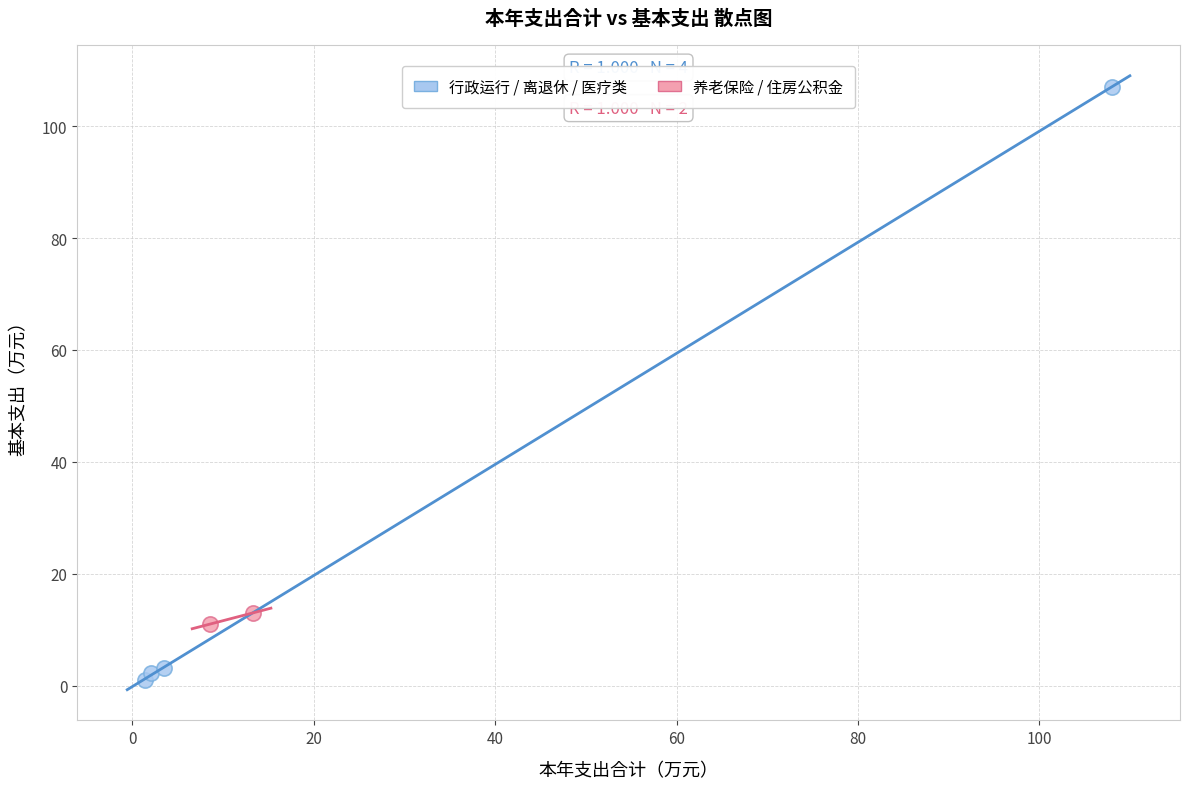

Which series reaches the minimum Y coordinate?

行政运行 / 离退休 / 医疗类